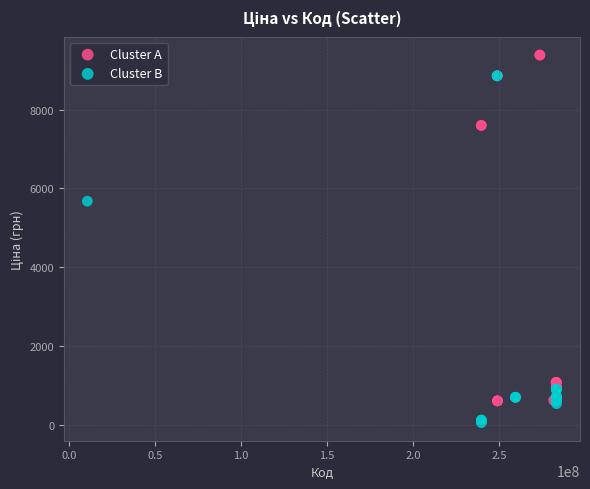

Which series contains the lowest Y value?

Cluster B